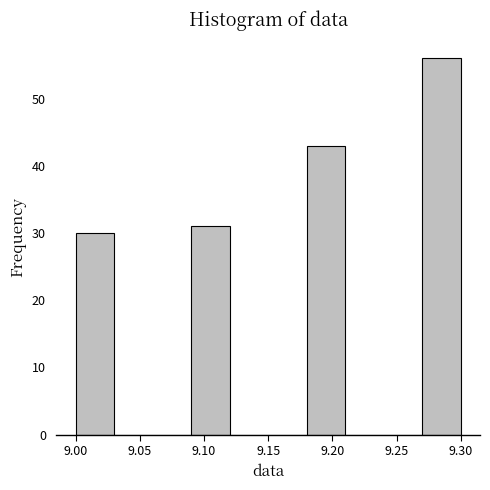

Reading left to right, transcribe this chart: for each bar, give the range it covers on the x-axis and its height. The values are not printed on the chart, so give them approximately, as read against the axis.

9.00 to 9.03: 30
9.03 to 9.06: 0
9.06 to 9.09: 0
9.09 to 9.12: 31
9.12 to 9.15: 0
9.15 to 9.18: 0
9.18 to 9.21: 43
9.21 to 9.24: 0
9.24 to 9.27: 0
9.27 to 9.30: 56